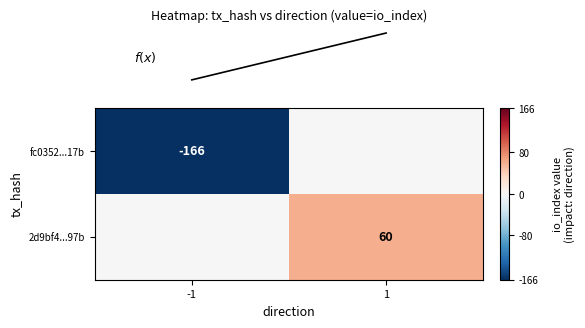

What is the total value across all series at -1?

-166